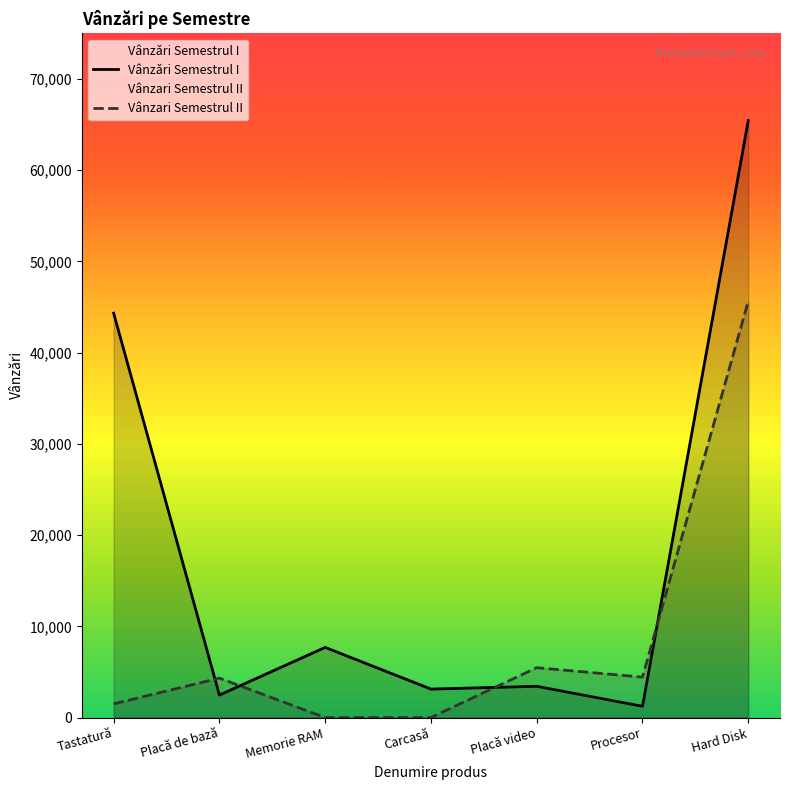

What is the lowest value of the Vânzǎri Semestrul I series?

1234